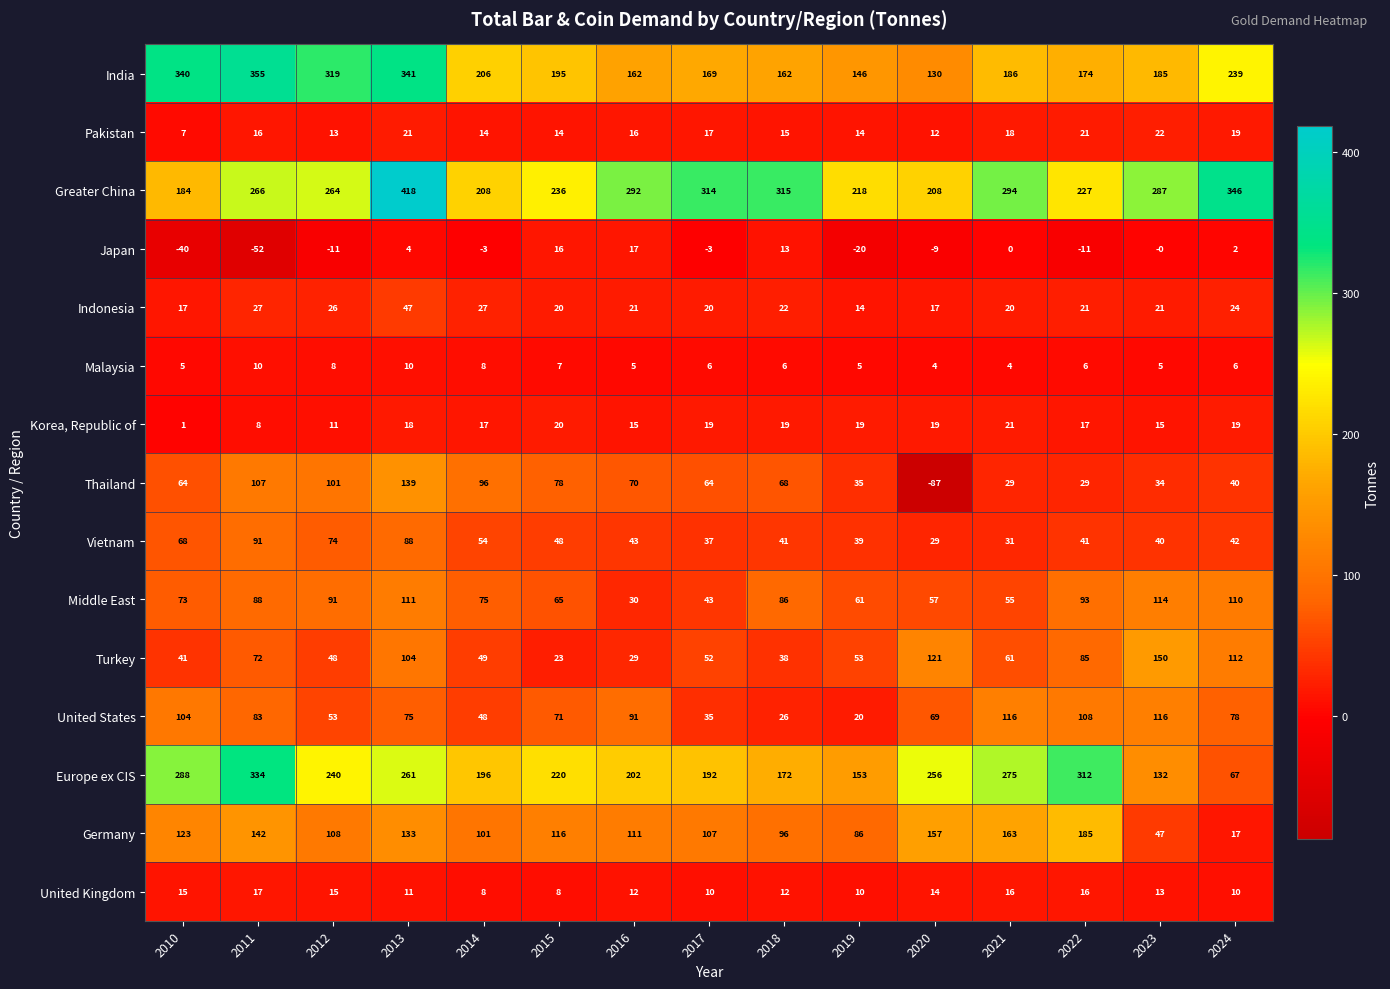

What is the difference between the United States values at 2013 and 2011?

8